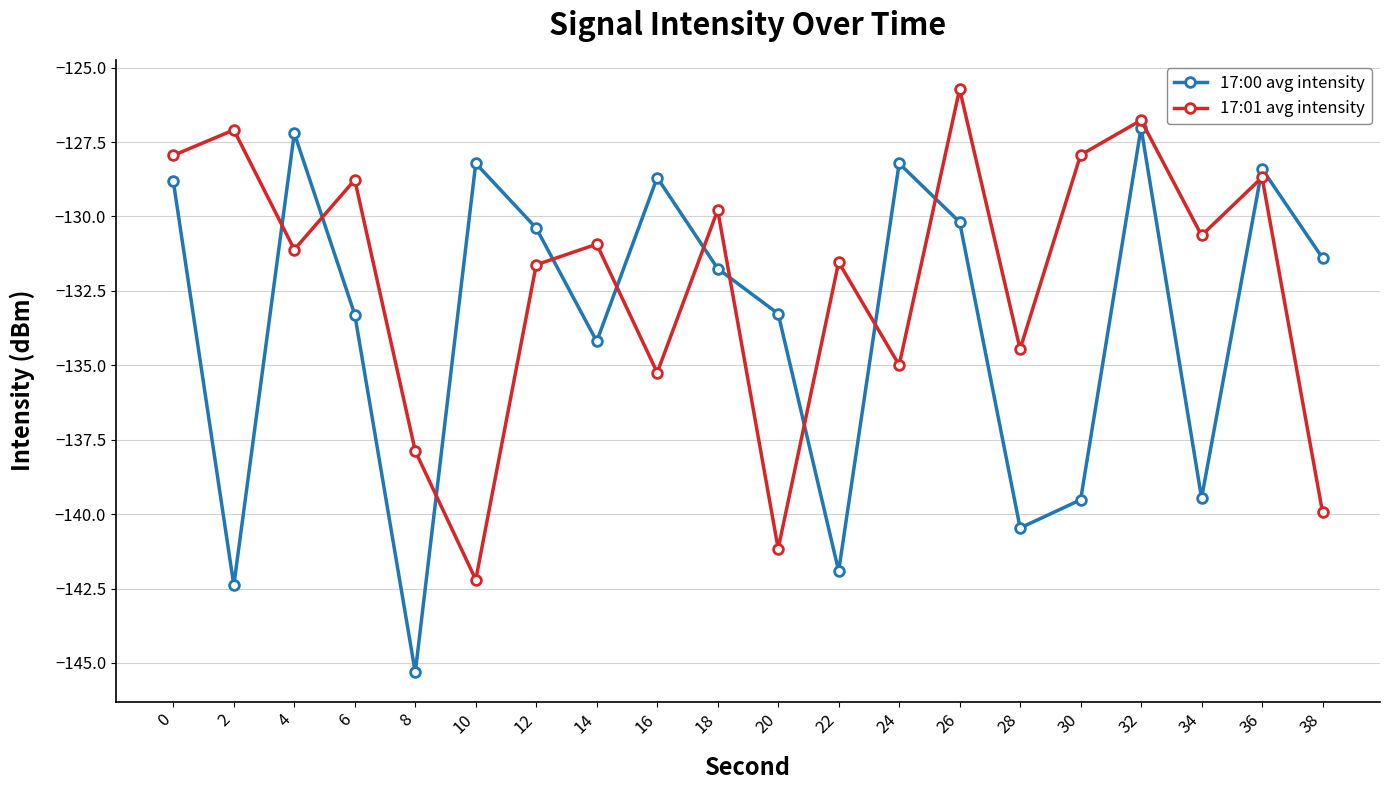

Which series has the largest total across all categories?

17:01 avg intensity